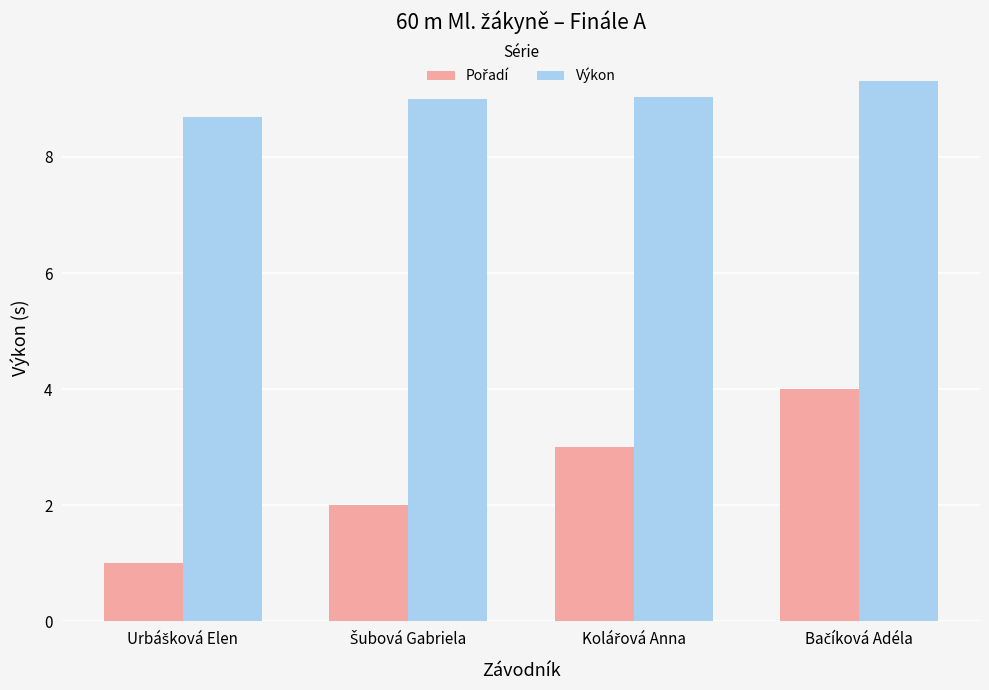

At how many categories does at least one series exceed 6?

4